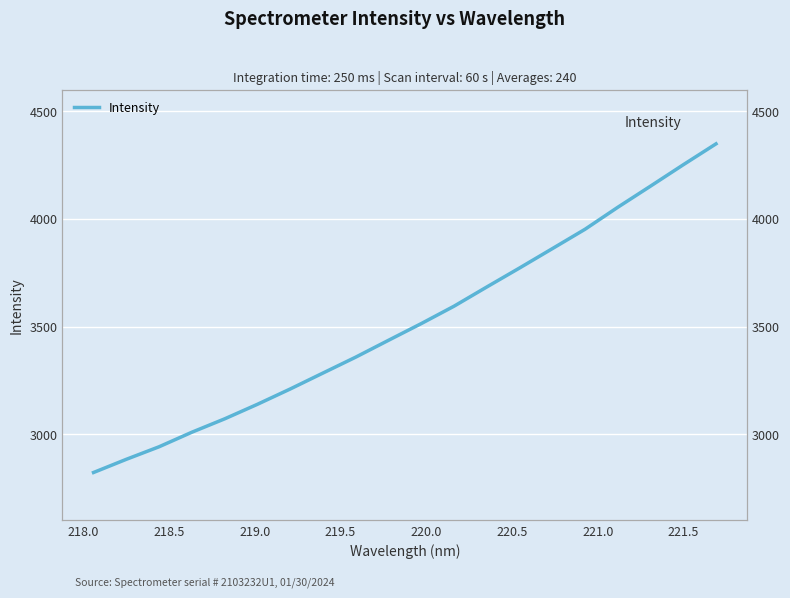

True or false: the data has more than 1 interior local peaks.

False